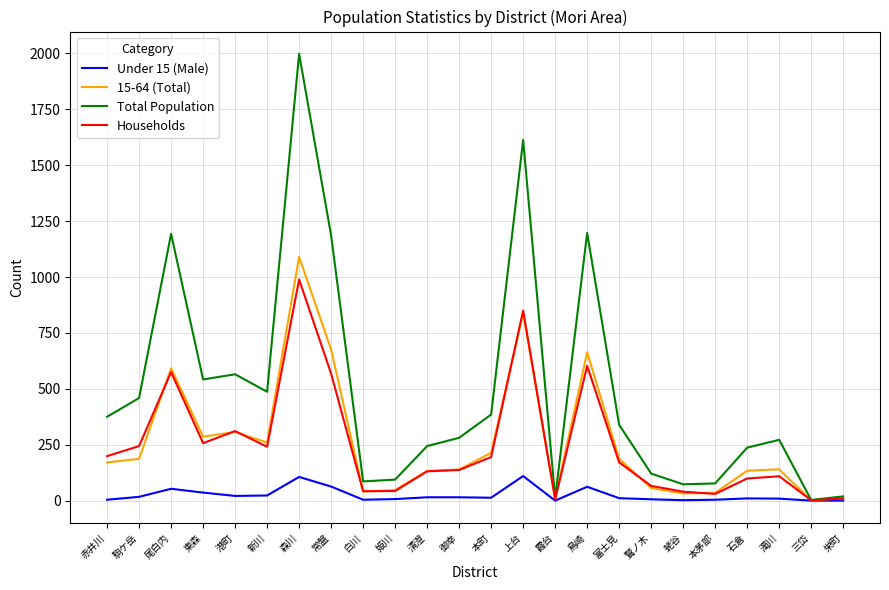

What is the sum of the Under 15 (Male) values at 鳥崎 and 常盤?

125